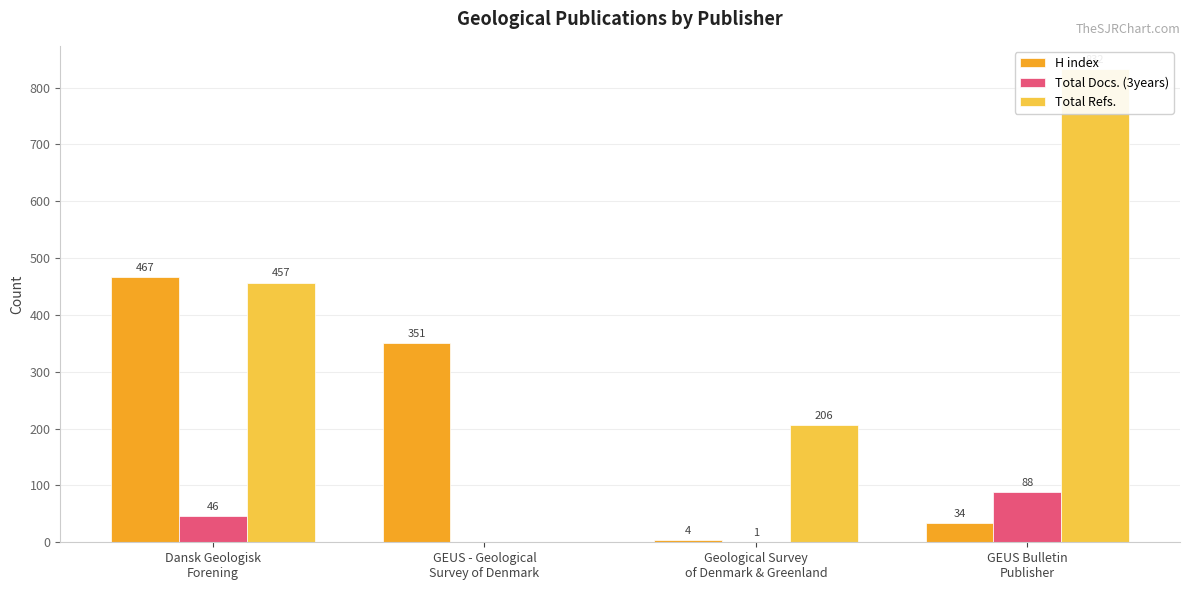

What is the label of the 1st bar from the right?

GEUS Bulletin
Publisher